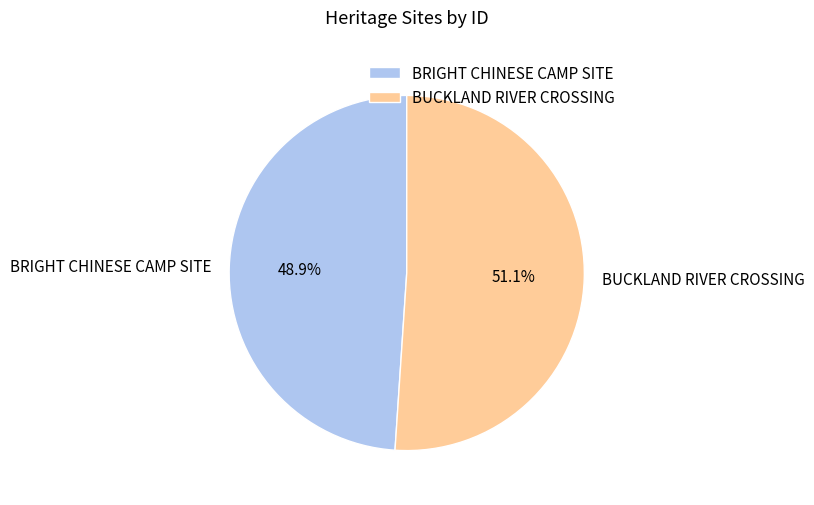

Approximately how many times larger is the value at BRIGHT CHINESE CAMP SITE compared to BUCKLAND RIVER CROSSING?

1.0